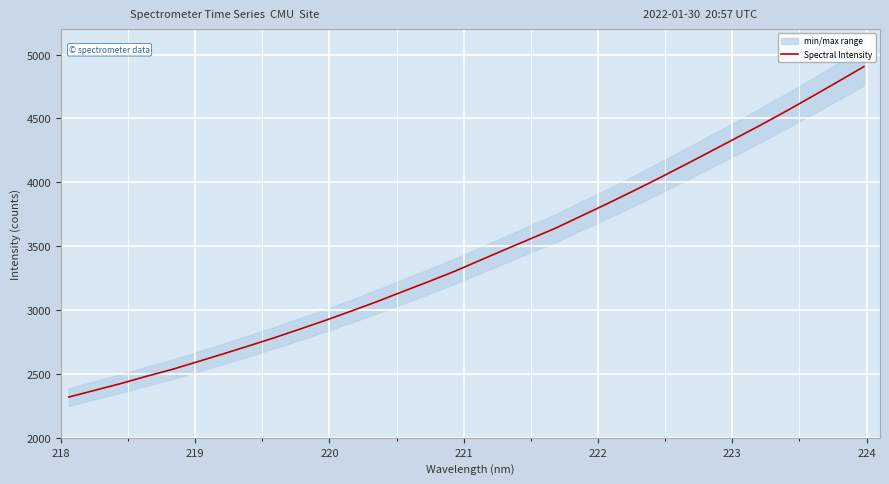

How many series are shown in this chart?

1